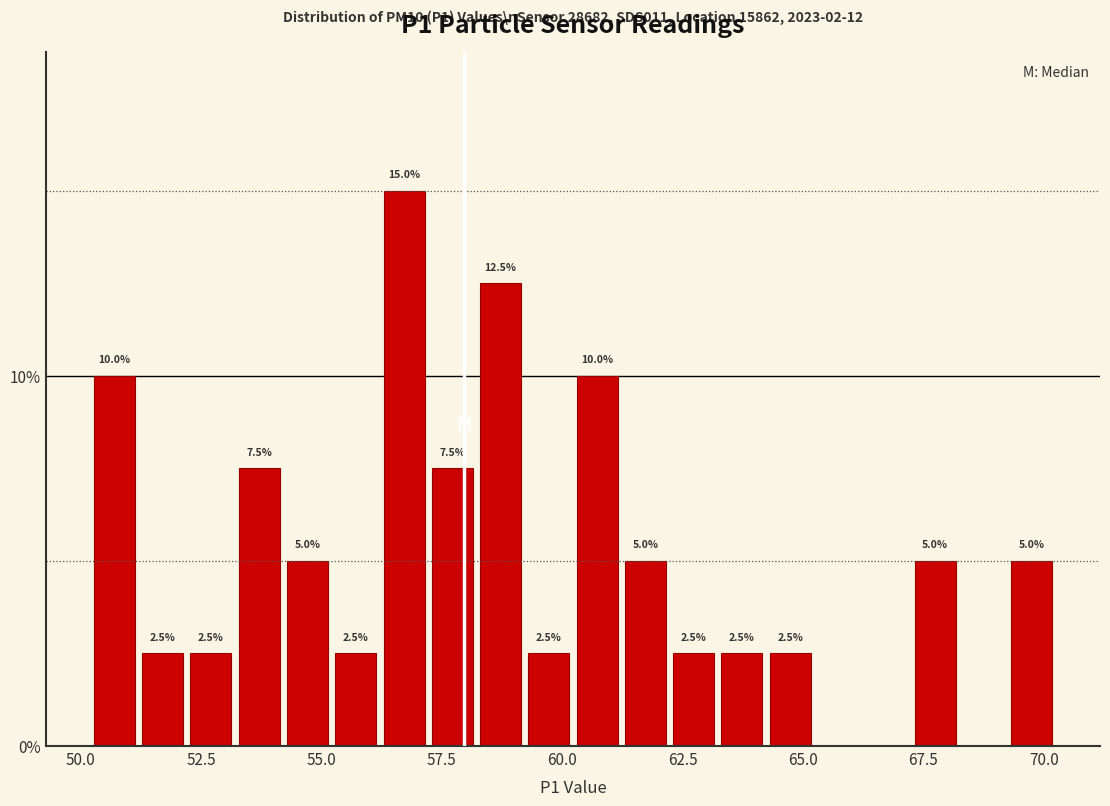

Around what value on the x-axis is the tallest bar? Give the approximate position of its centre, as read against the axis.

56.5